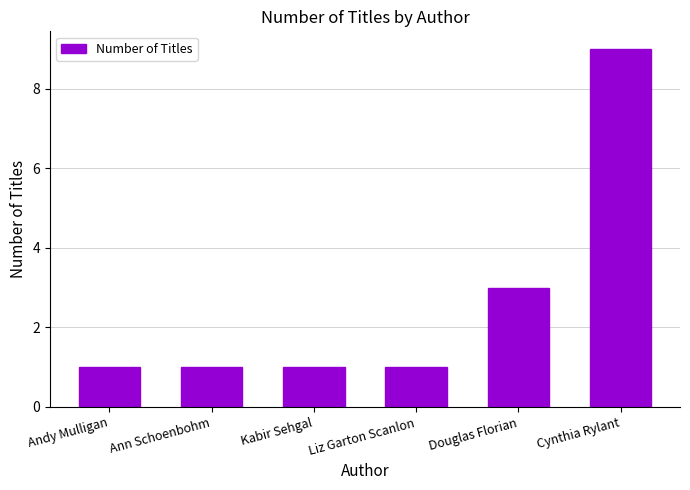

Count the number of data series in this chart.

1